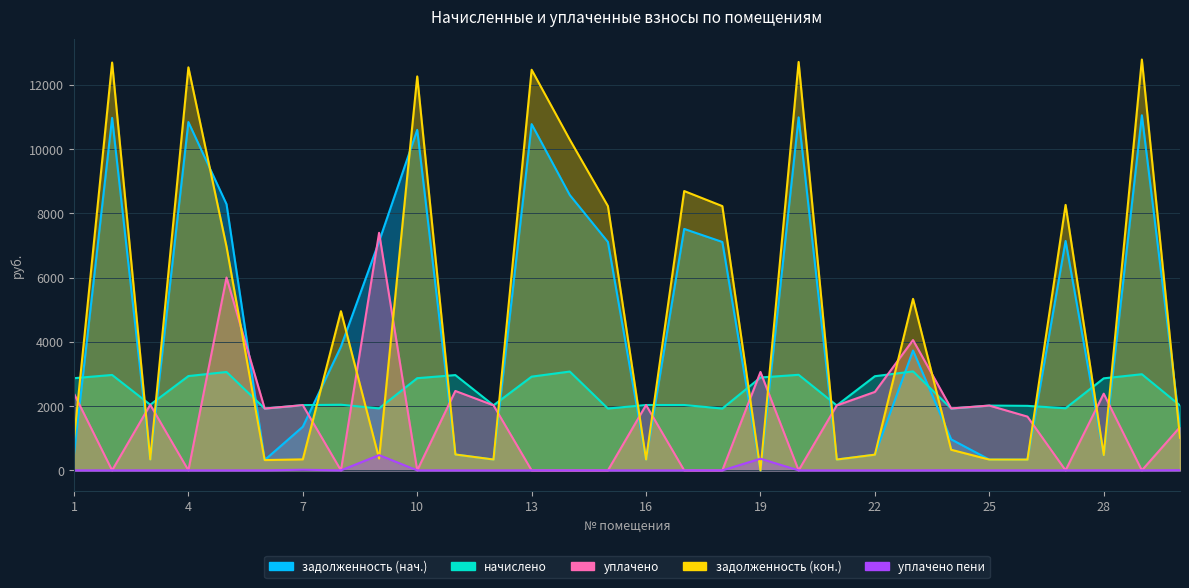

What is the maximum value shown in the chart?

12783.2